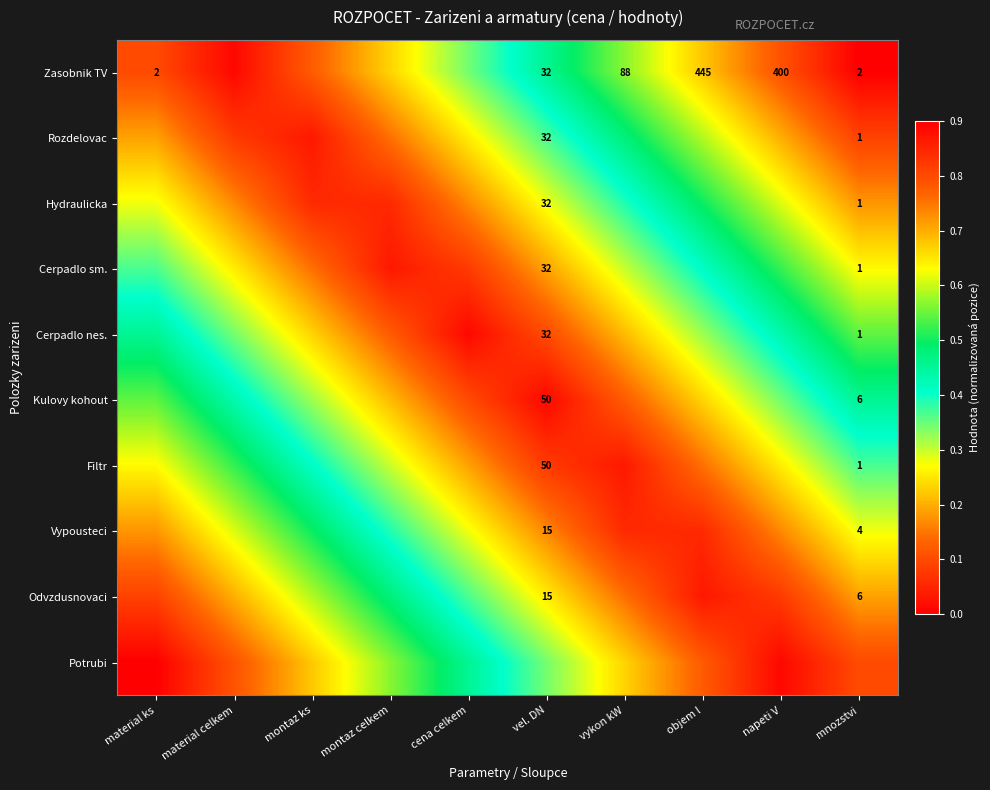

Is the value of Vypousteci at mnozstvi greater than the value of Cerpadlo sm. at mnozstvi?

Yes